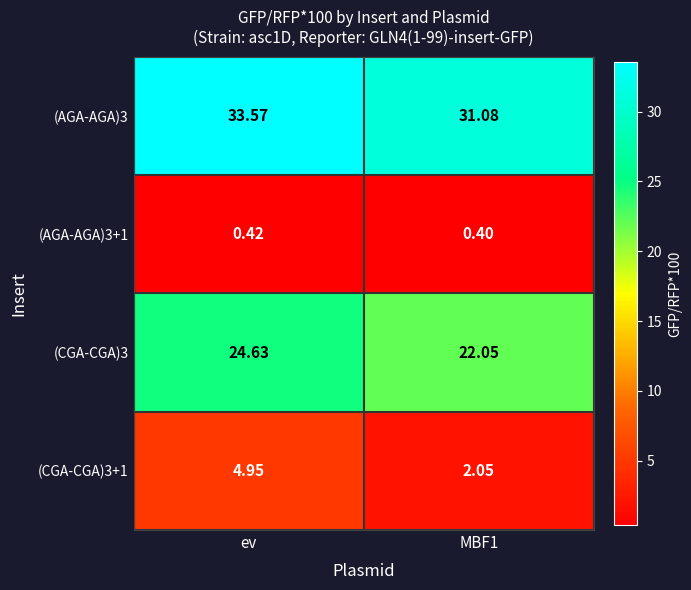

Count the number of categories in the chart.

2